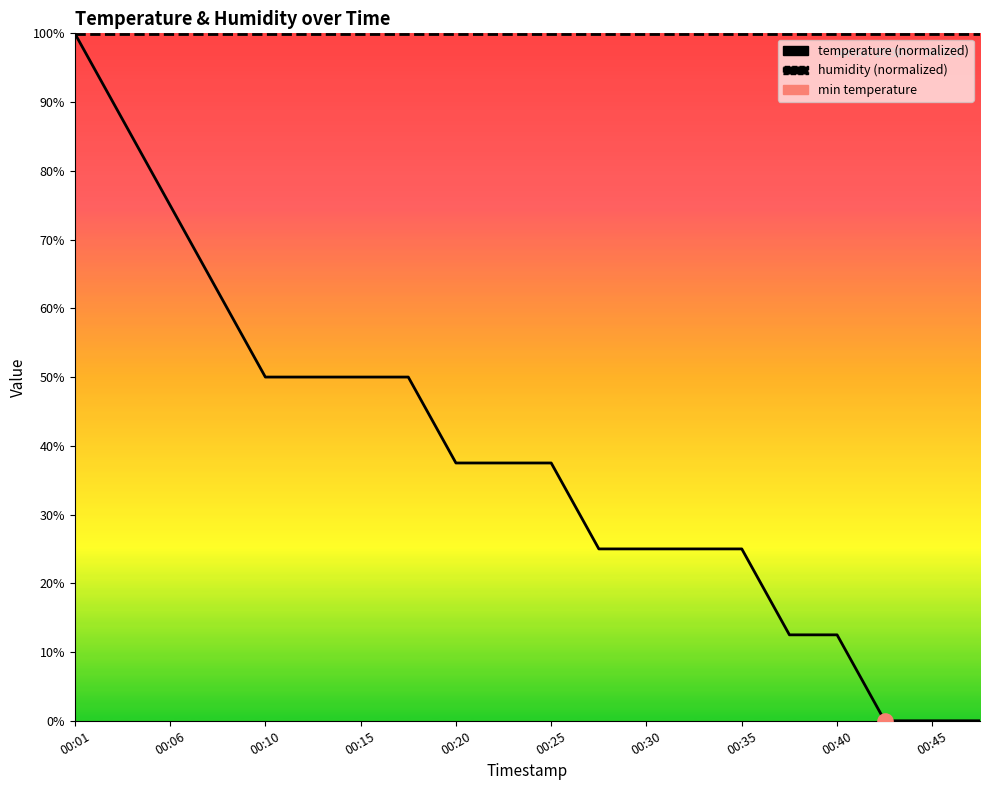

Which series contains the lowest Y value?

temperature